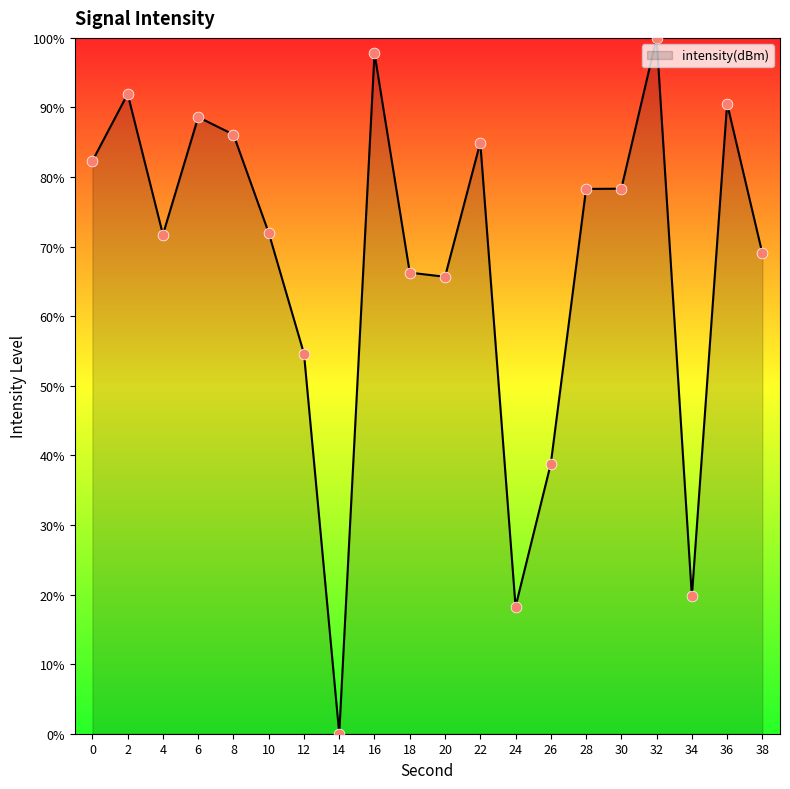

What is the change in value from 10 to 30?

+6.3